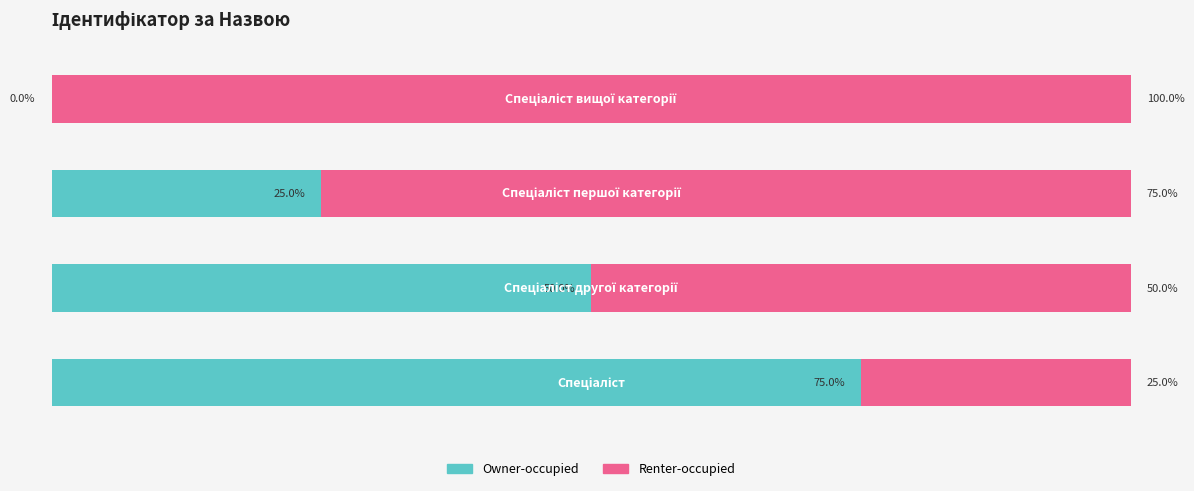

What are all the series names shown in the legend?

Owner-occupied, Renter-occupied